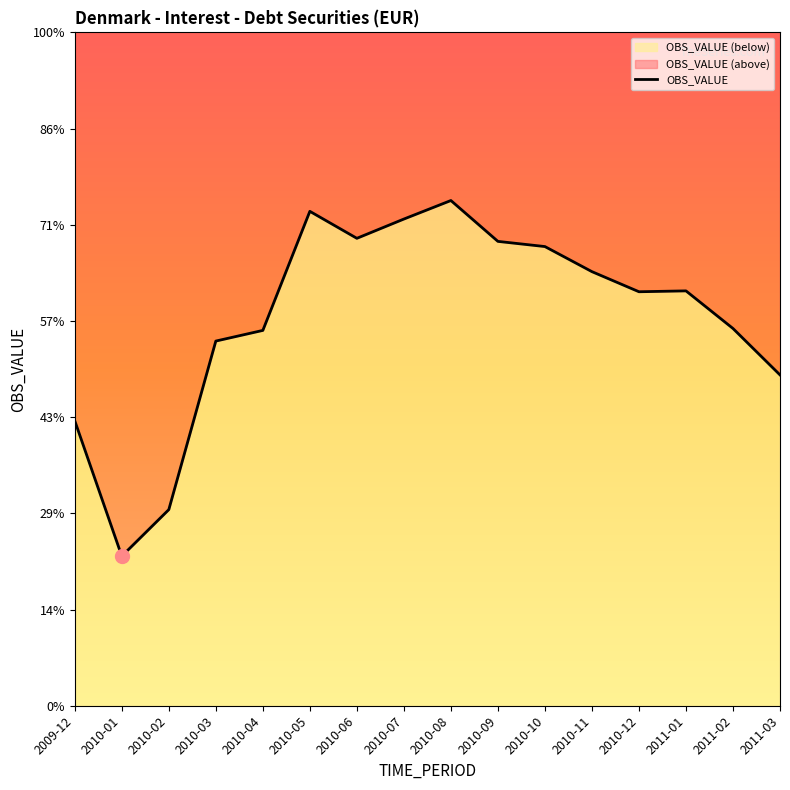

Between 2010-01 and 2010-06, which is larger?

2010-06